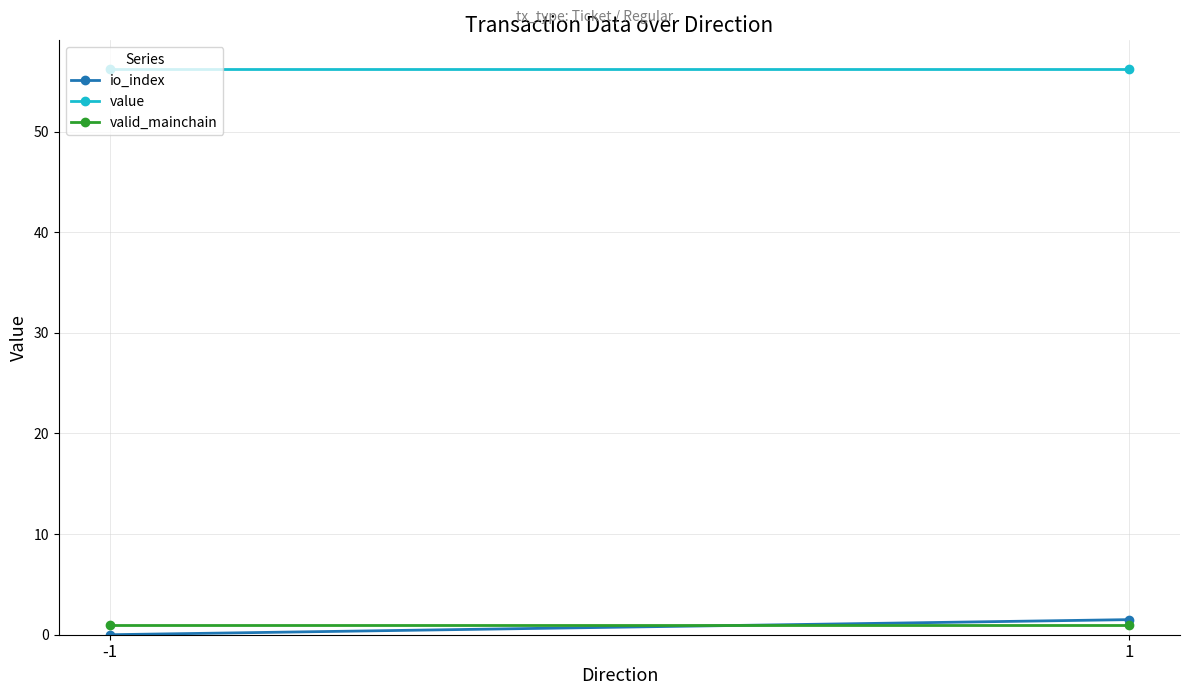

At which category is the sum across all series the highest?

1